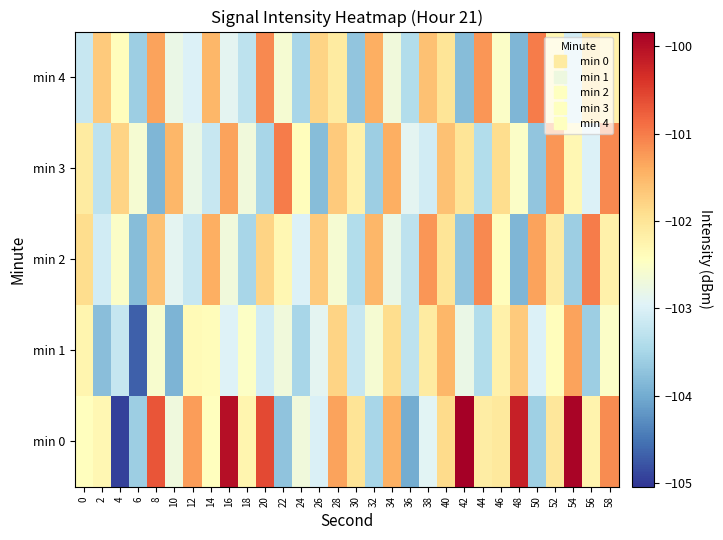

Count the number of data series in this chart.

5